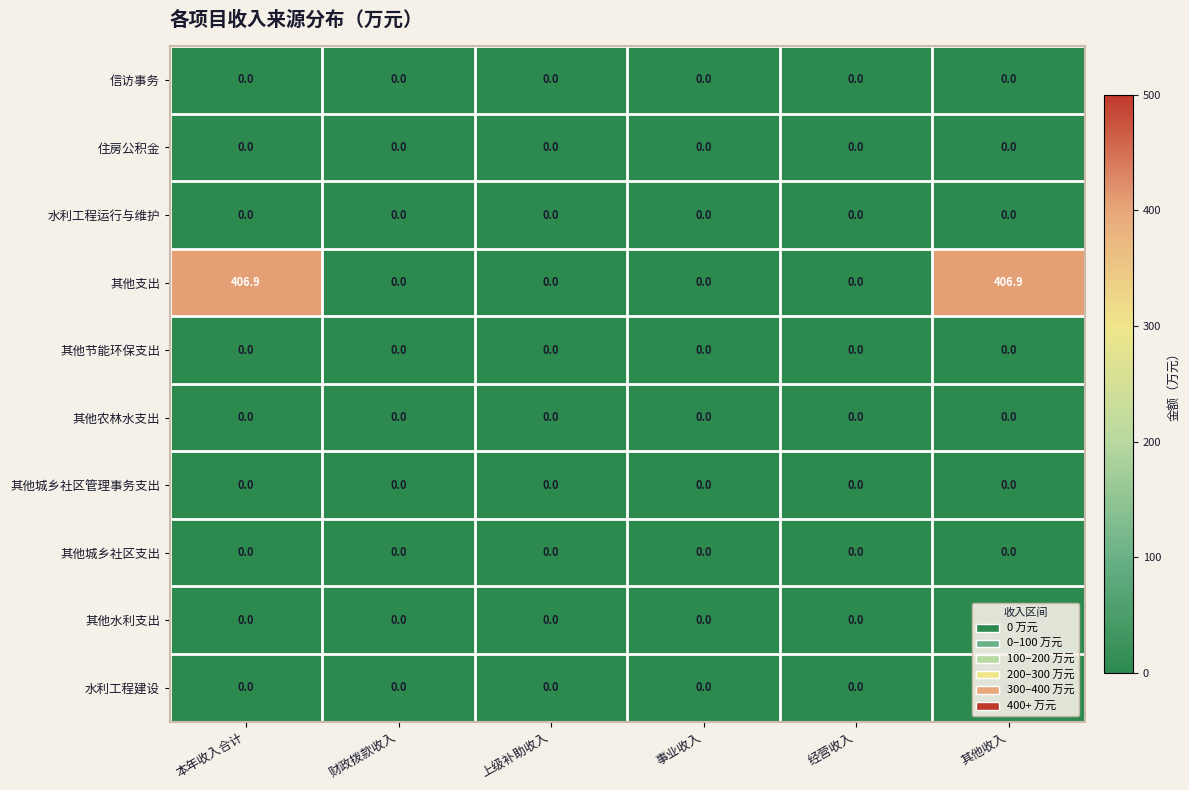

Which series has the widest spread of values?

其他支出